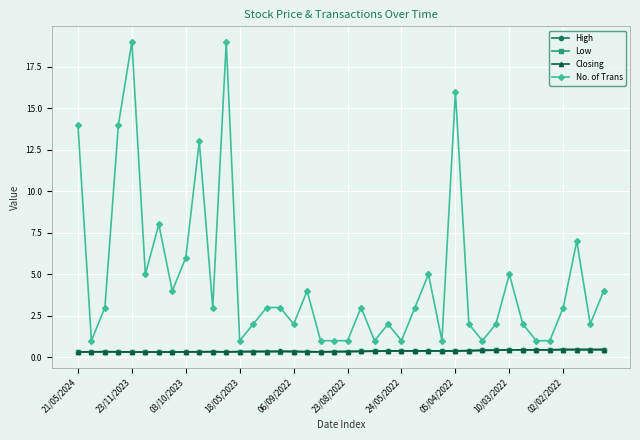

True or false: Low has more than 2 points higher than both neighbors.

True